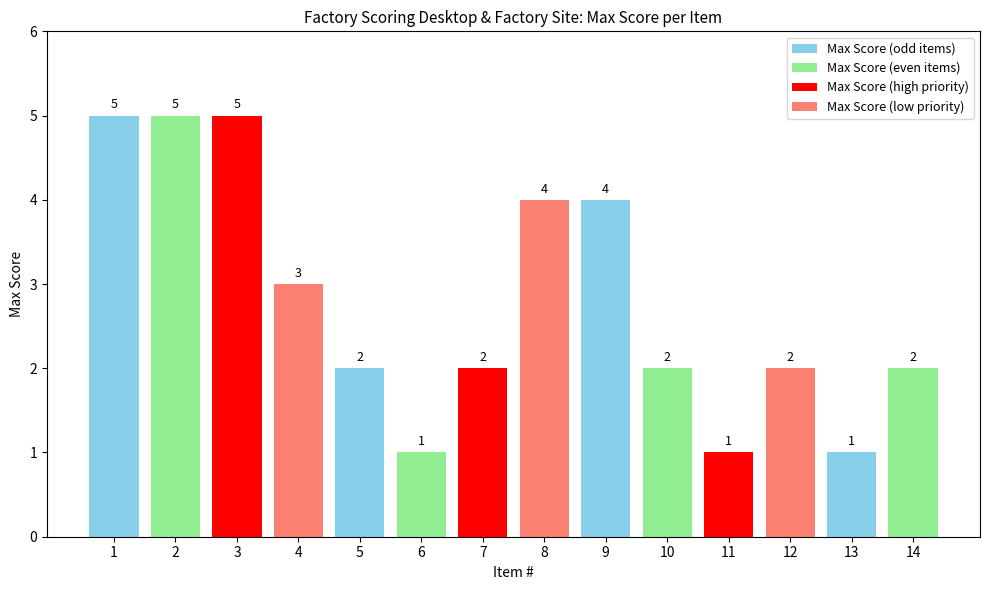

What value does the data have at 12?

2